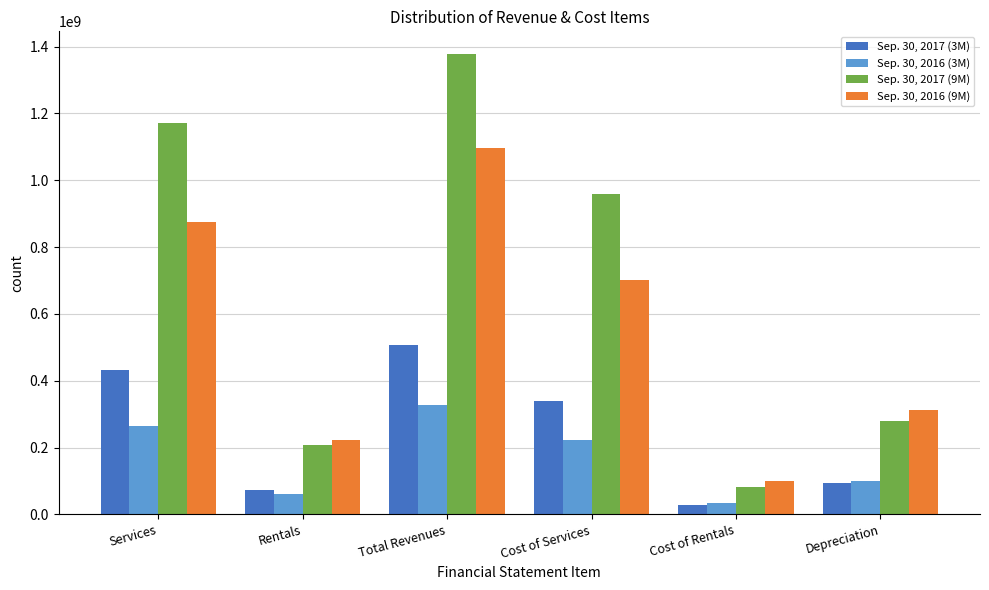

The value of Sep. 30, 2017 (3M) at Cost of Services is 340401000. True or false?

True